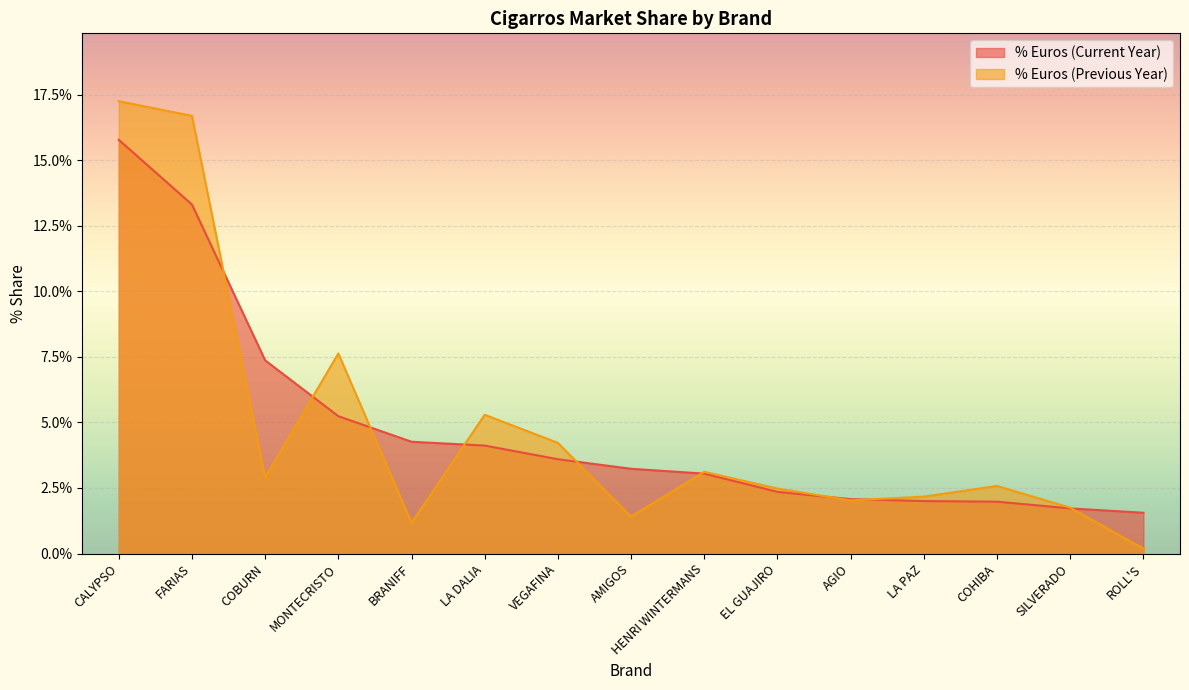

How many distinct data groups are displayed?

2